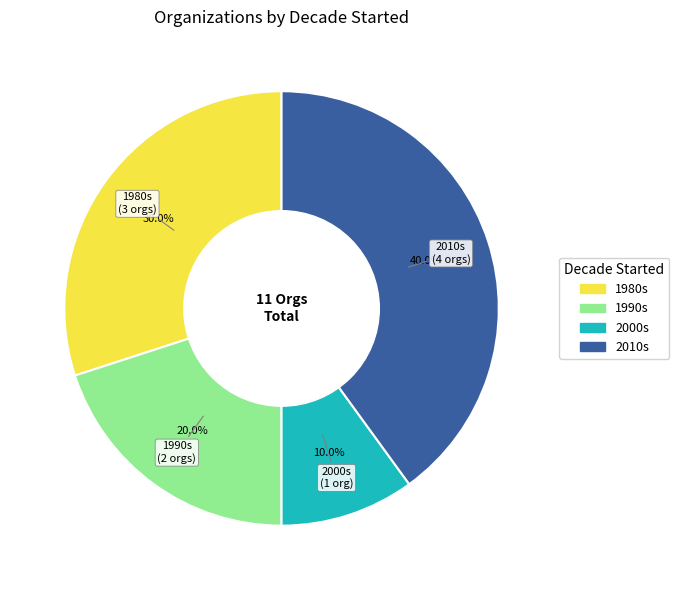

Is there any slice that represents more than half of the pie?

No